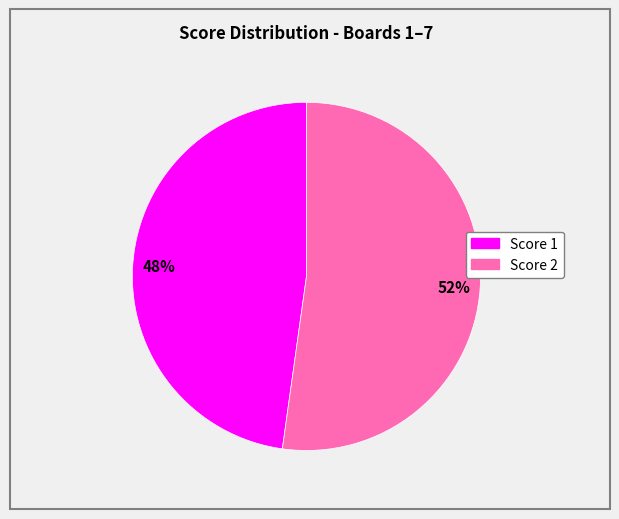

To the nearest percent, what is the difference between the largest and smallest slice percentages?

4%